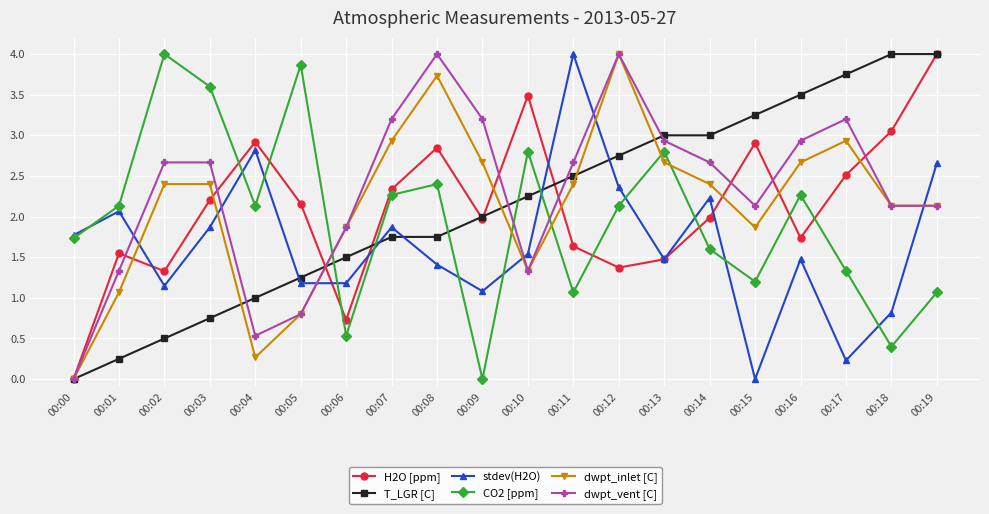

Does the chart display data point markers on the line(s)?

Yes